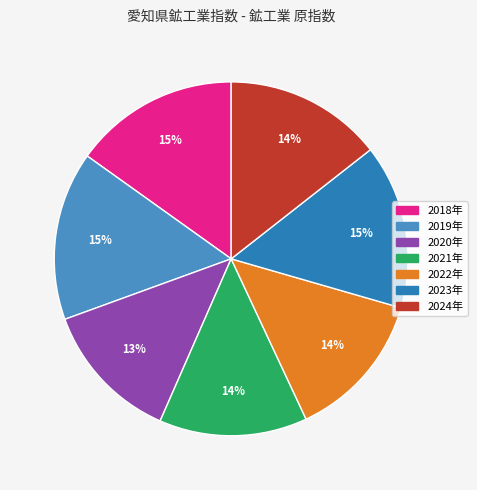

To the nearest percent, what percentage of the pie is 2022年?

14%